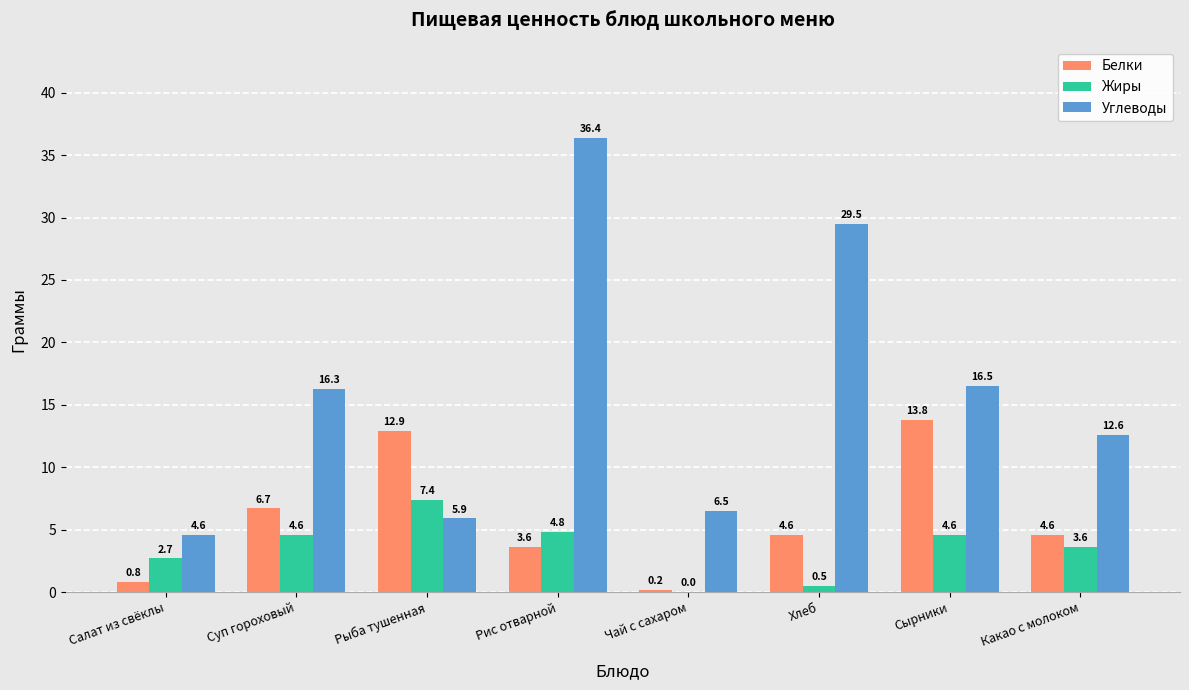

What is the sum of all Жиры values?

28.2